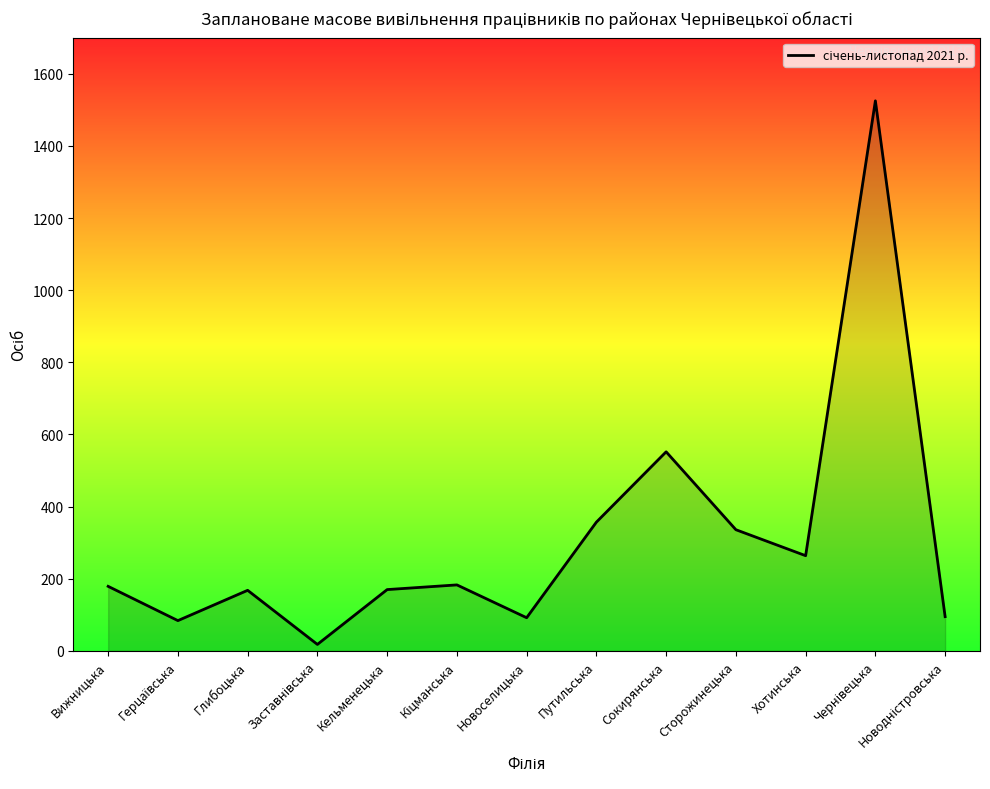

Is it true that the value at Сокирянська is 852?

False